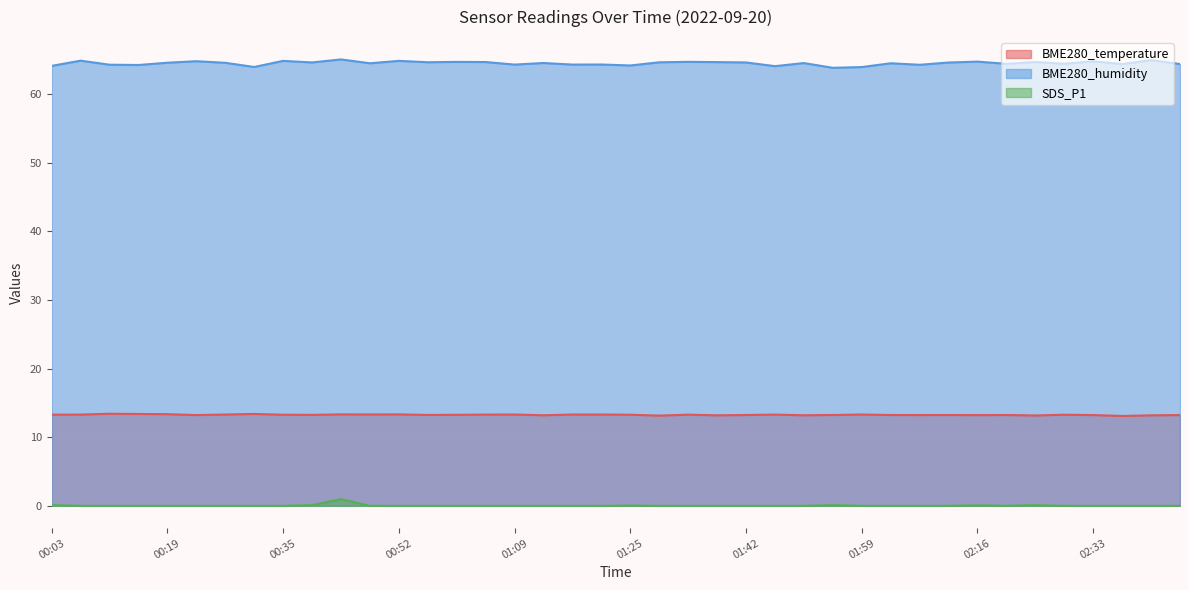

Reading left to right, extract all data points from this chart.

BME280_temperature: 13.3	13.3	13.4	13.4	13.3	13.2	13.3	13.4	13.3	13.2	13.3	13.3	13.3	13.2	13.3	13.3	13.3	13.2	13.3	13.3	13.3	13.1	13.3	13.2	13.2	13.3	13.2	13.2	13.3	13.2	13.2	13.2	13.2	13.2	13.2	13.3	13.2	13.1	13.2	13.2
BME280_humidity: 64.1	64.8	64.3	64.2	64.5	64.8	64.5	63.9	64.8	64.6	65.0	64.5	64.8	64.6	64.7	64.7	64.3	64.5	64.3	64.3	64.2	64.6	64.7	64.6	64.6	64.0	64.5	63.8	63.9	64.5	64.2	64.6	64.7	64.4	64.7	64.4	64.8	64.4	64.9	64.4
SDS_P1: 0.1	0.0	0.0	0.0	0.0	0.0	0.0	0.0	0.0	0.1	1.0	0.0	0.0	0.0	0.0	0.0	0.0	0.0	0.0	0.0	0.0	0.0	0.0	0.0	0.0	0.0	0.0	0.1	0.0	0.0	0.0	0.0	0.1	0.0	0.1	0.0	0.0	0.0	0.0	0.0